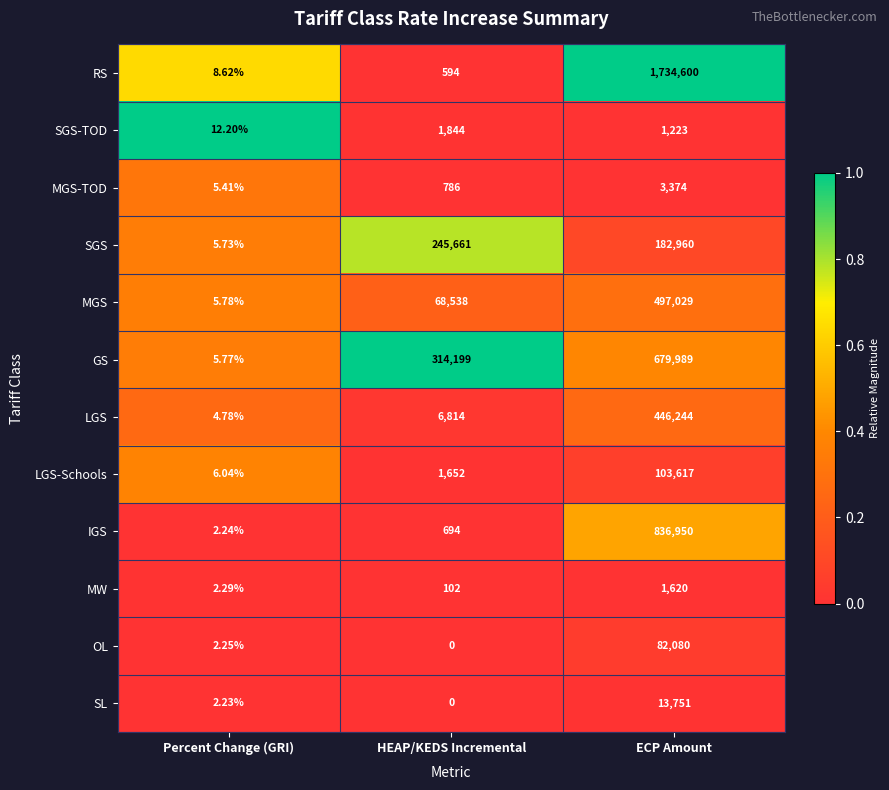

Which series has the widest spread of values?

RS